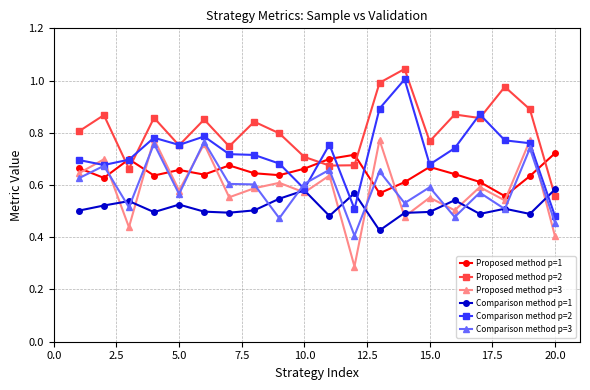

At how many categories does at least one series exceed 0?

20